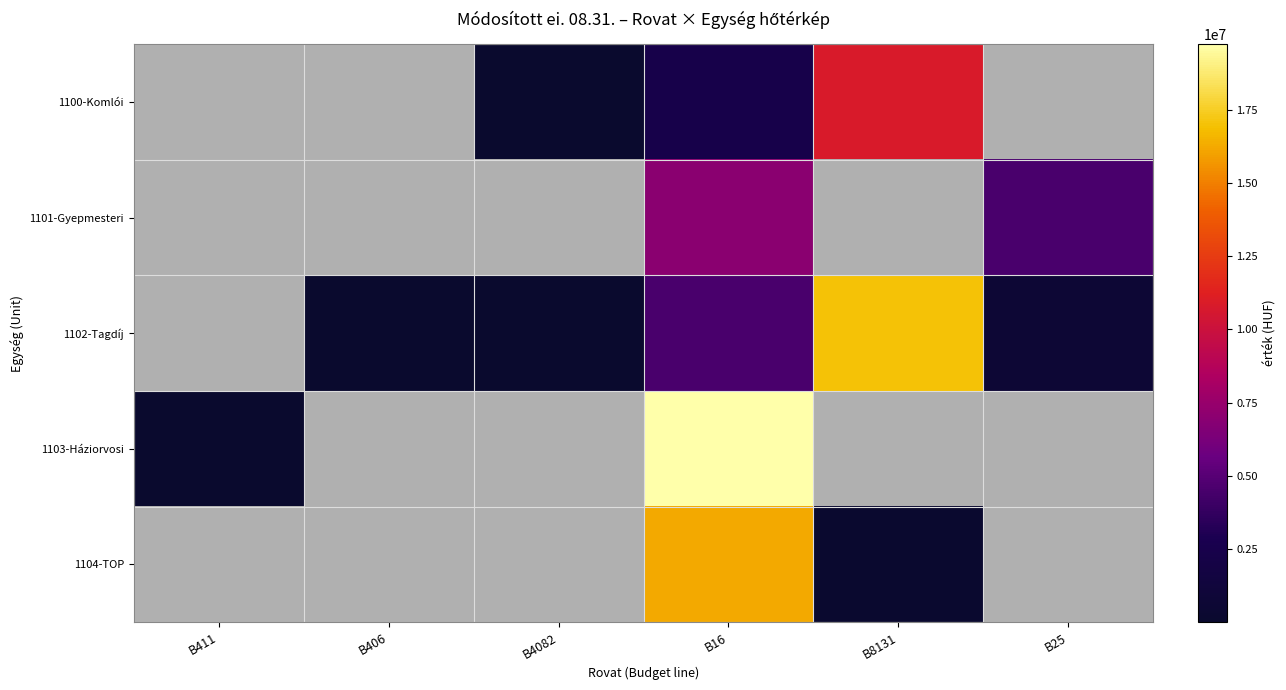

Reading right to left, what are all the values shown in this chart?

1100-Komlói: B25=0	B8131=10810958	B16=2468000	B4082=1500	B406=0	B411=0
1101-Gyepmesteri: B25=4500000	B8131=0	B16=7005263	B4082=0	B406=0	B411=0
1102-Tagdíj: B25=654581	B8131=17033910	B16=4500000	B4082=500	B406=10800	B411=0
1103-Háziorvosi: B25=0	B8131=0	B16=19746500	B4082=0	B406=0	B411=300
1104-TOP: B25=0	B8131=199713	B16=16258950	B4082=0	B406=0	B411=0